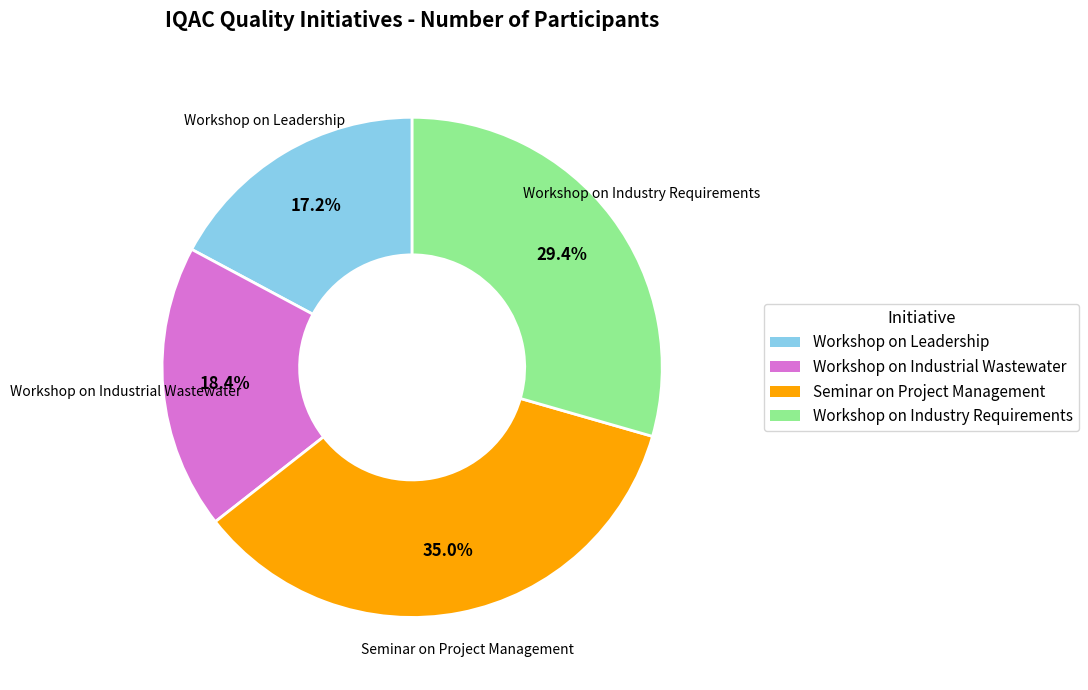

To the nearest percent, what is the combined percentage of Workshop on Industrial Wastewater and Workshop on Industry Requirements?

48%